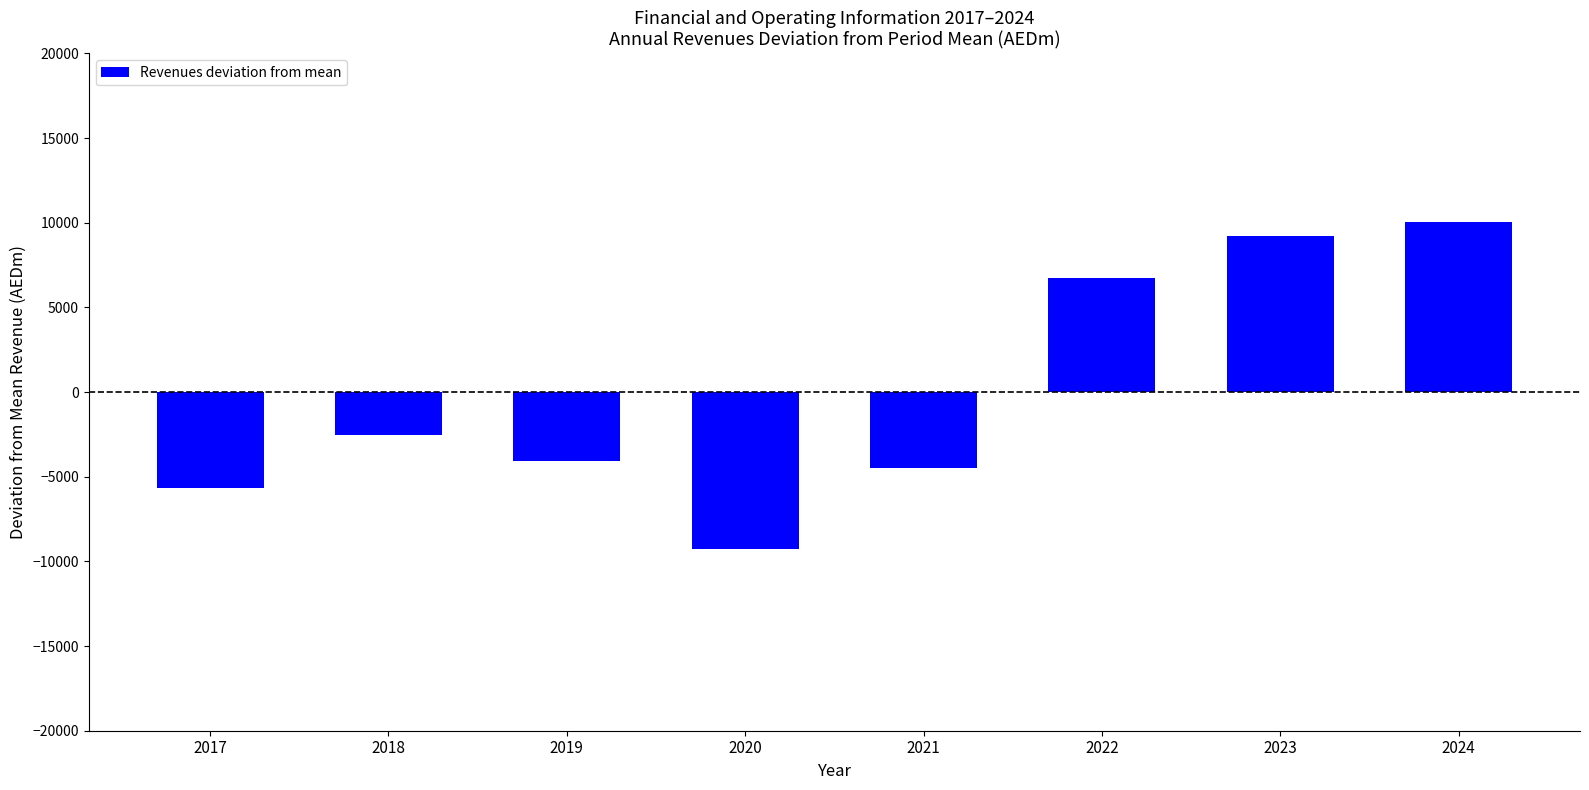

What is the difference between the values at 2023 and 2021?

13707.5